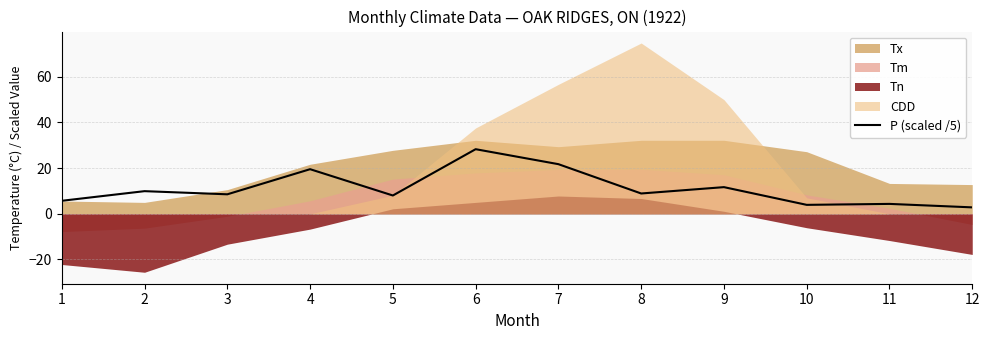

True or false: P (scaled /5) has a value of 19.5 at 4.

True